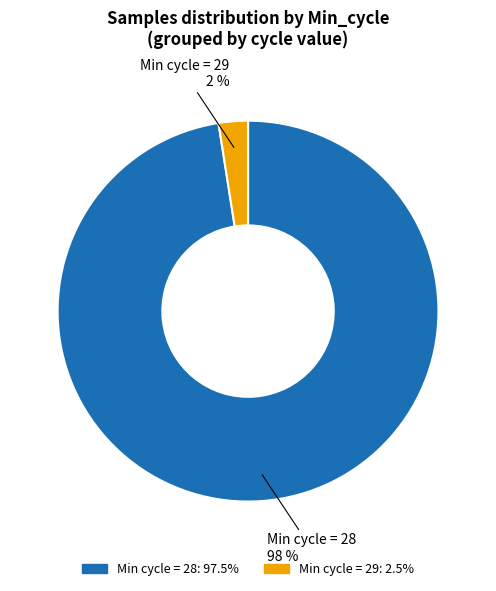

How many slices are in this pie chart?

2